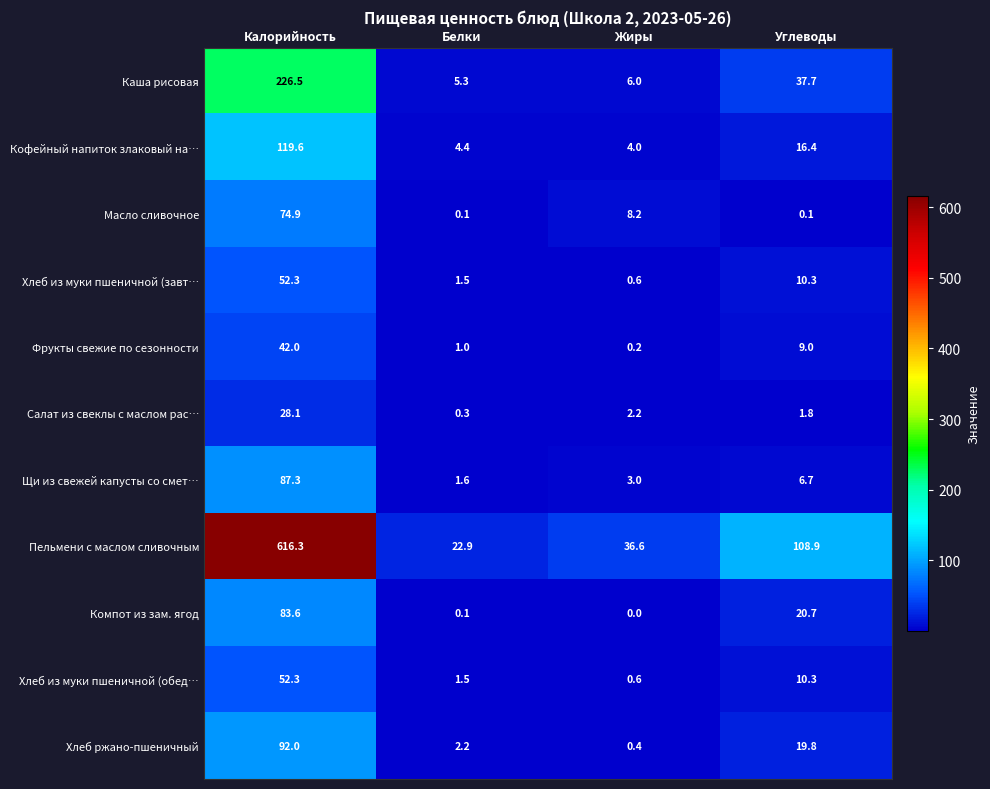

What is the sum of the Фрукты свежие по сезонности values at Белки and Жиры?

1.2